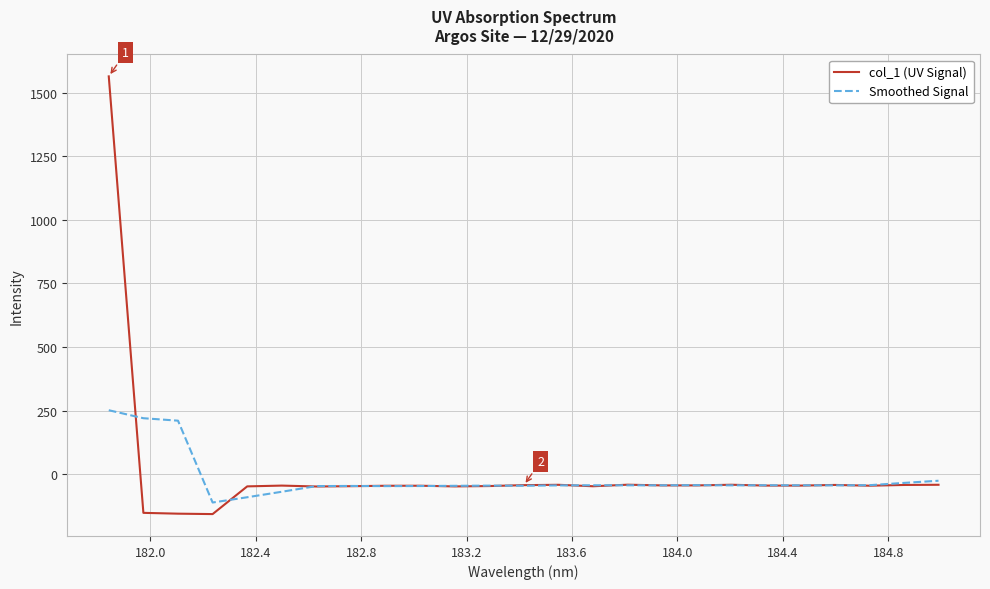

Which series has the largest range (max minus min)?

col_1 (UV Signal)